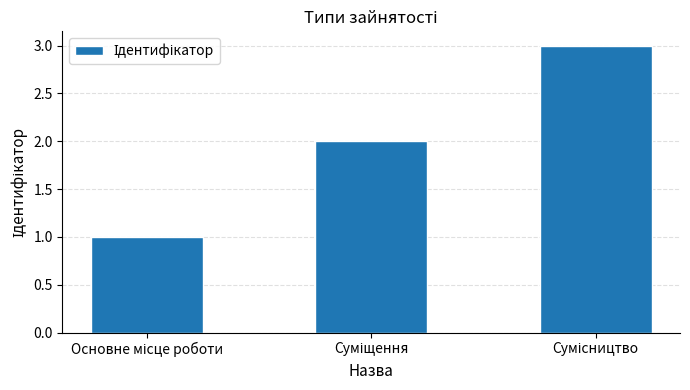

What is the sum of all values?

6